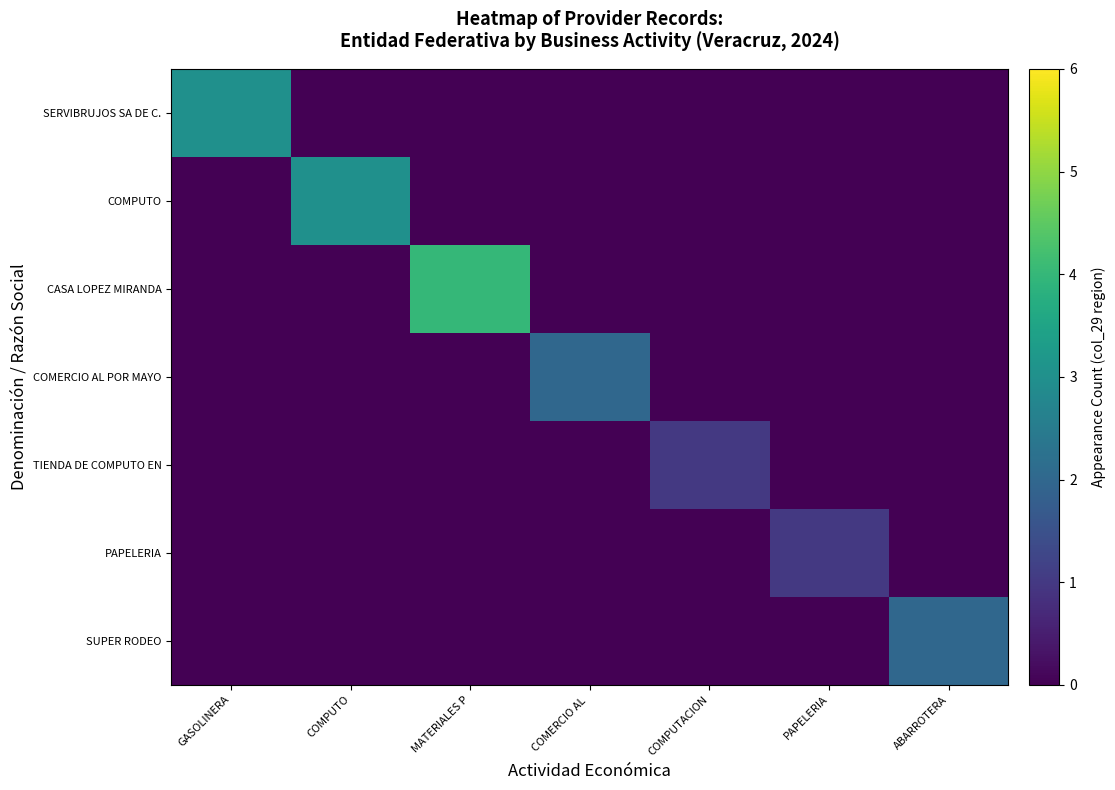

Count the number of data series in this chart.

7